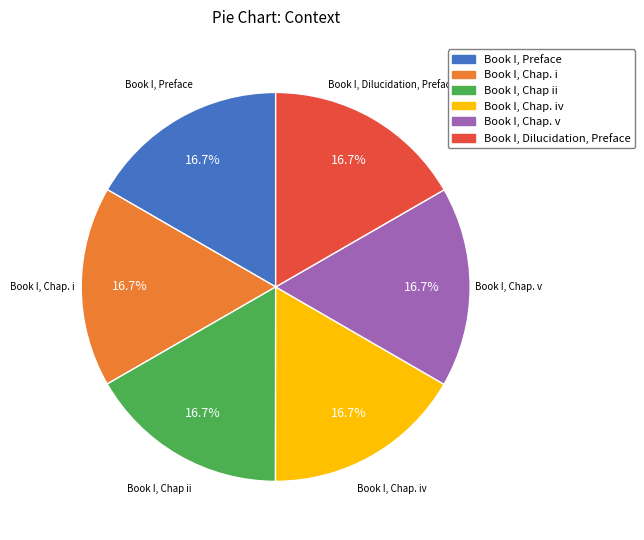

Does any single category account for the majority?

No